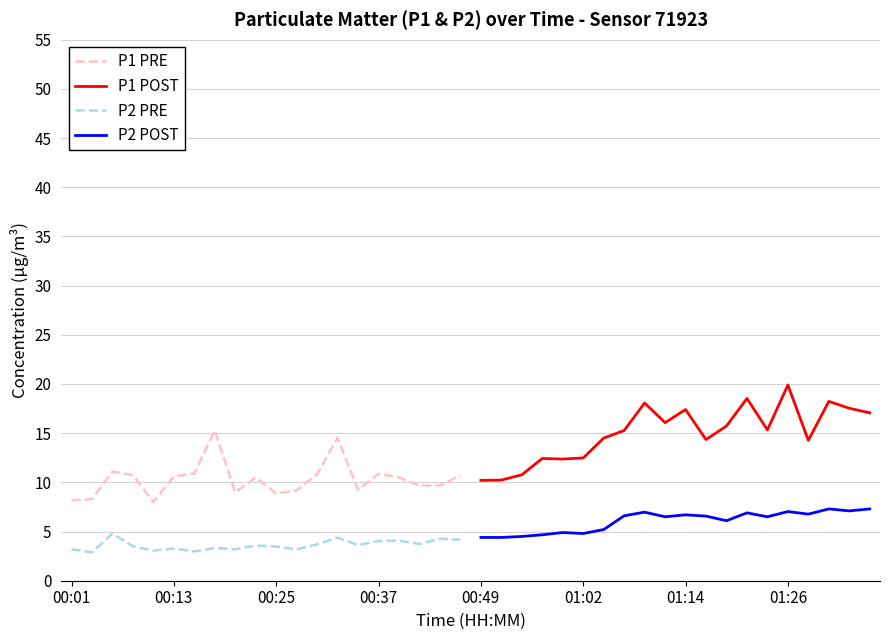

How many interior local peaks does the P2 PRE series have?

7